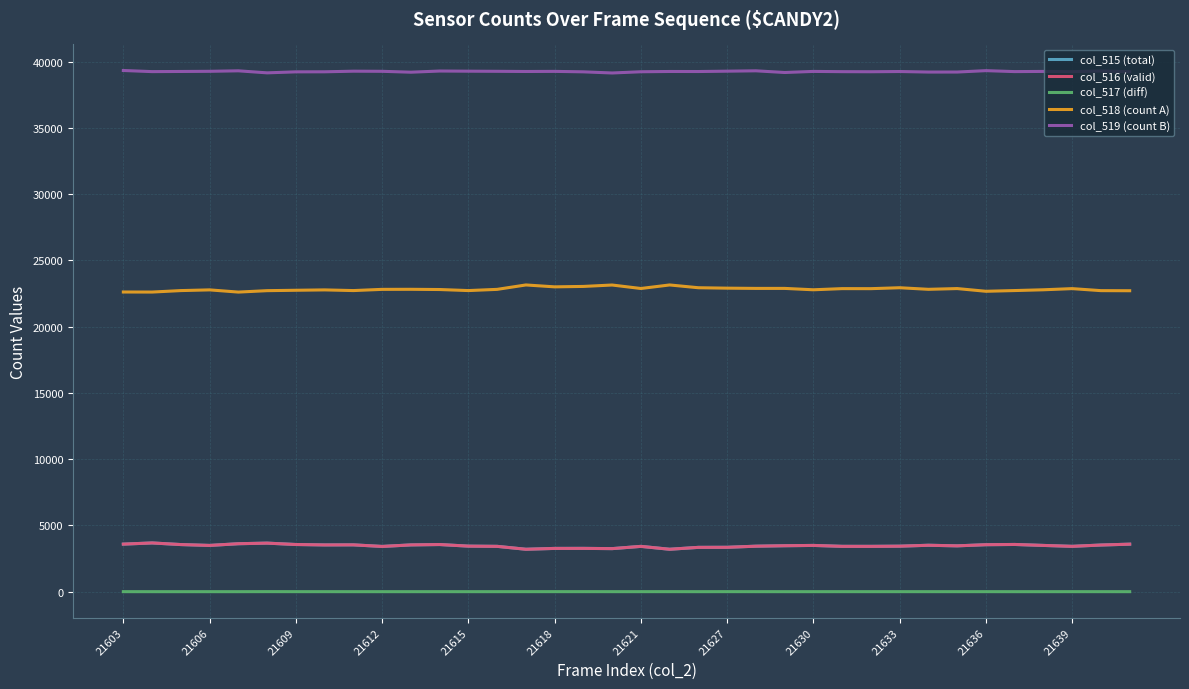

Which series has the largest total across all categories?

col_519 (count B)